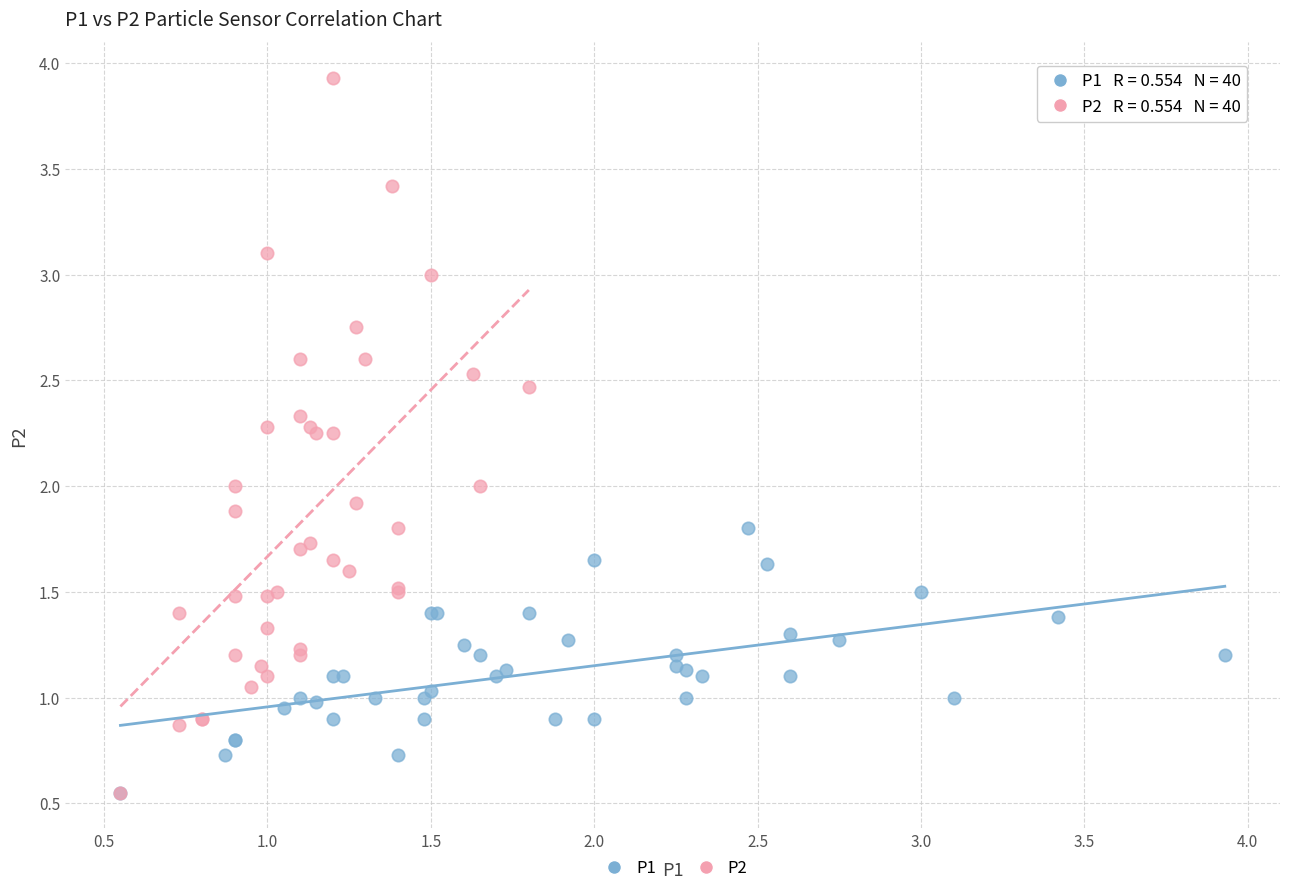

What are all the series names shown in the legend?

P1, P2